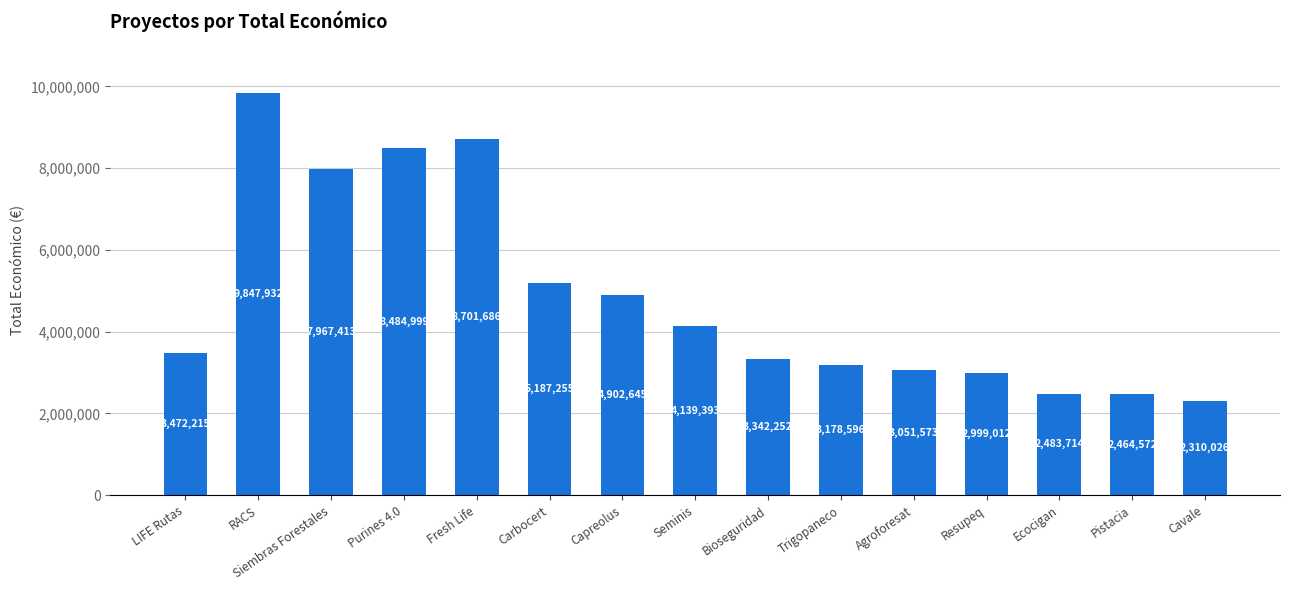

List the labels in order of value, smallest first.

Cavale, Pistacia, Ecocigan, Resupeq, Agroforesat, Trigopaneco, Bioseguridad, LIFE Rutas, Seminis, Capreolus, Carbocert, Siembras Forestales, Purines 4.0, Fresh Life, RACS